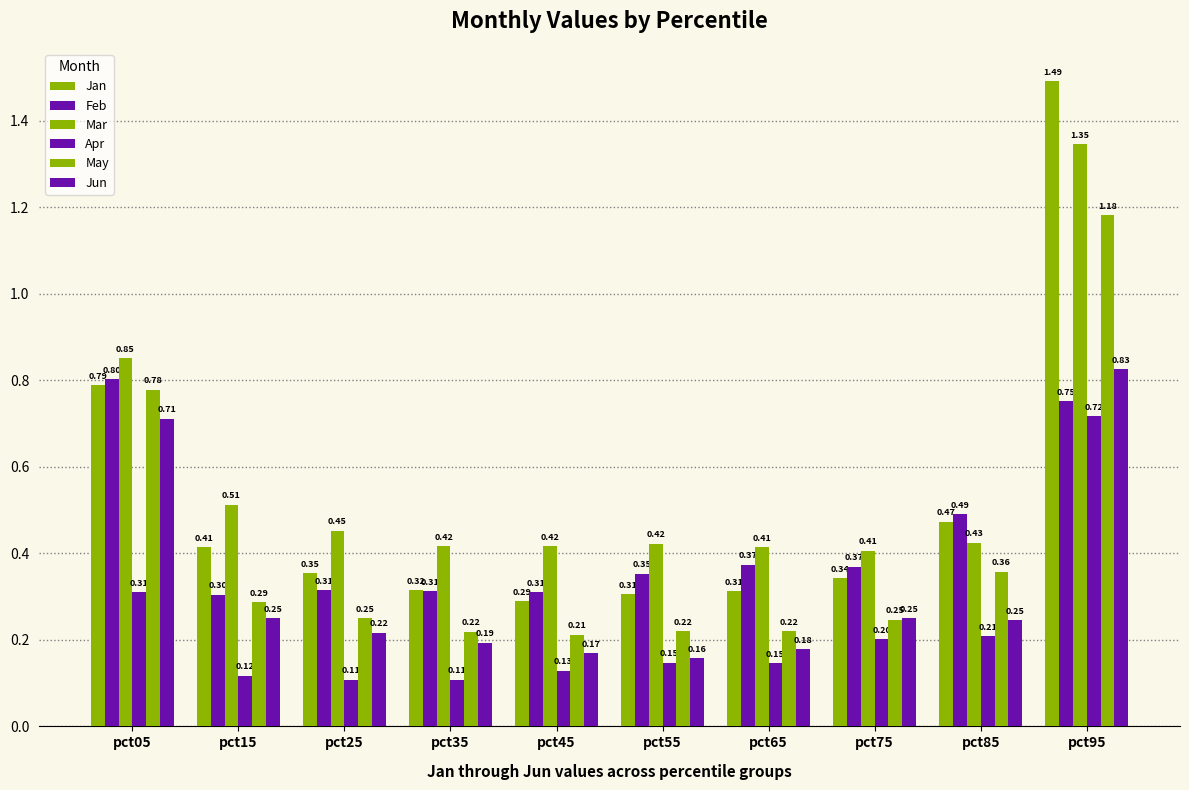

Is the value of Mar at pct95 greater than the value of Jun at pct15?

Yes